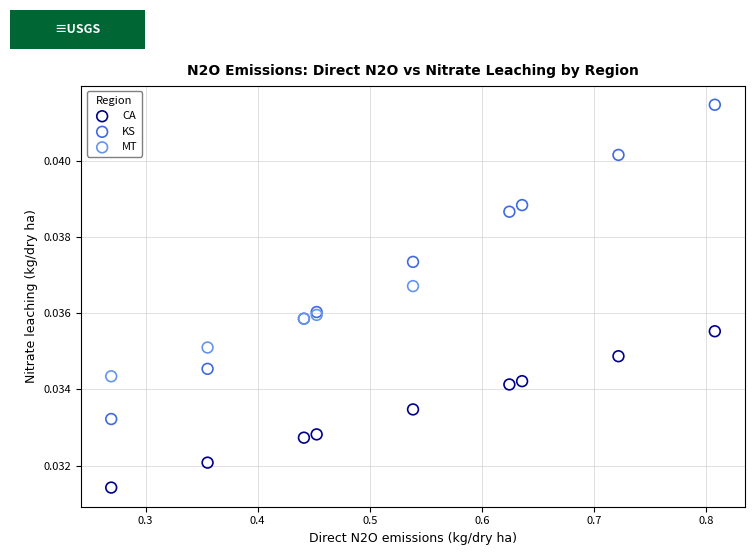

Which series contains the highest Y value?

KS